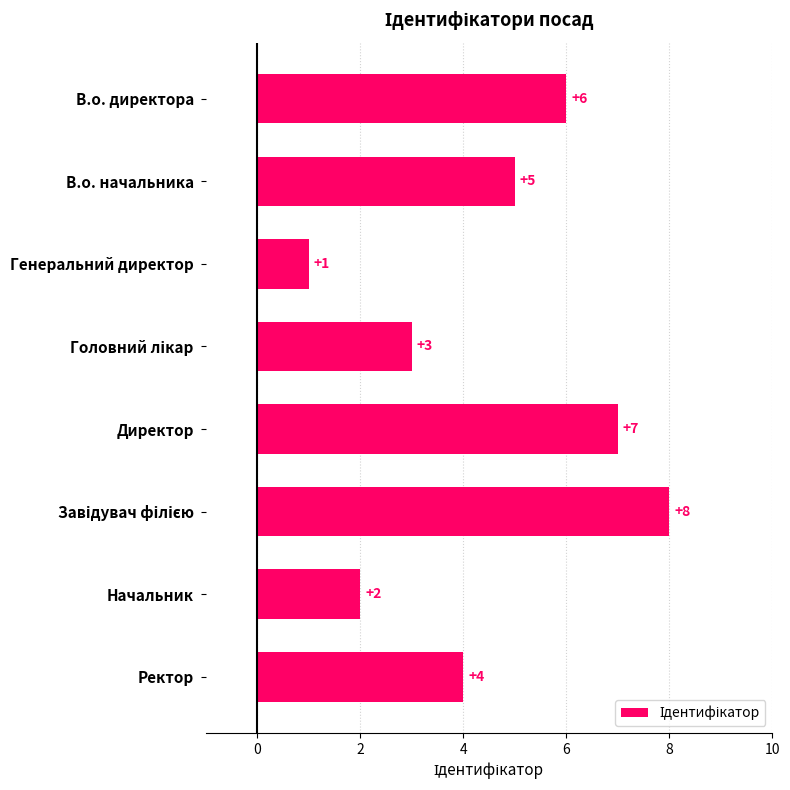

How many categories are shown in the chart?

8